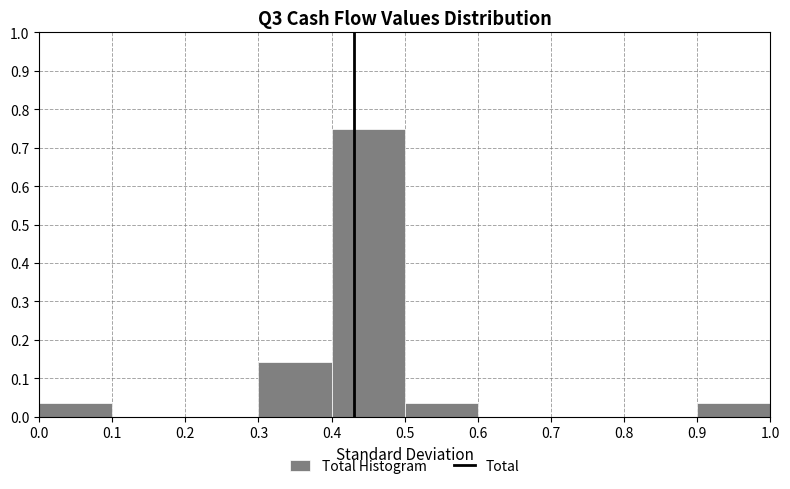

Which range on the x-axis has the tallest bar?

0.4 to 0.5